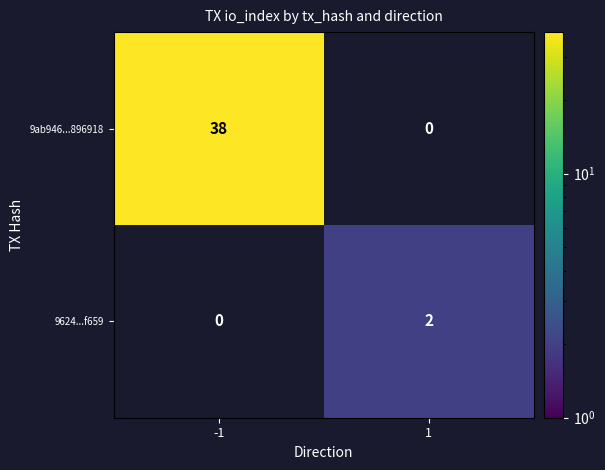

Is the value of 9ab946...896918 at -1 greater than the value of 9624...f659 at 1?

Yes